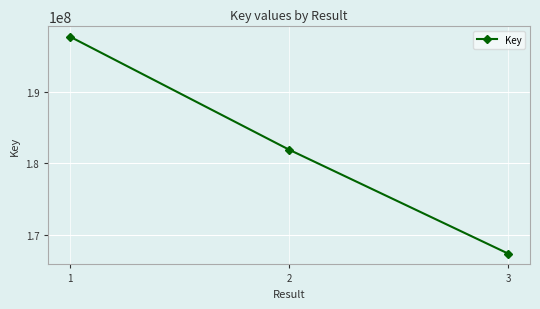

What is the change in value from 1 to 3?

-30214979